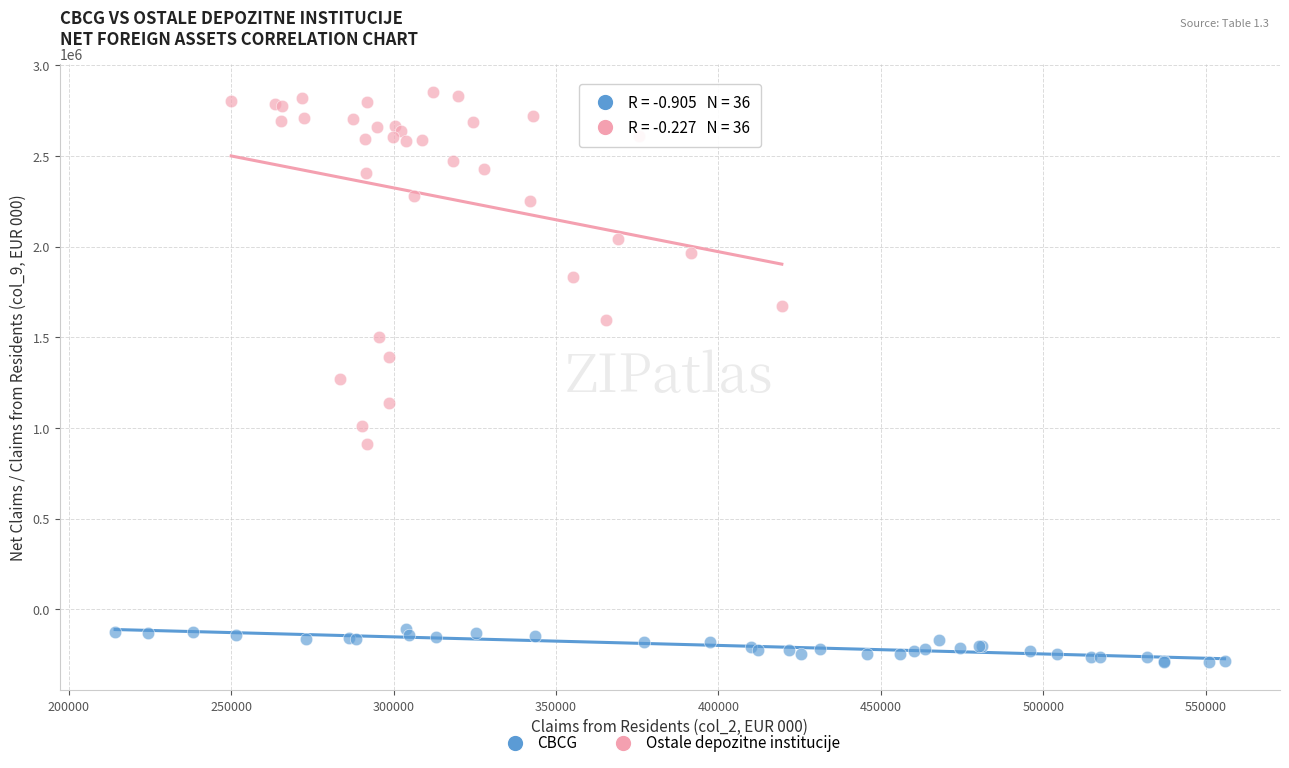

Which series has the largest Y range (max minus min)?

Ostale depozitne institucije